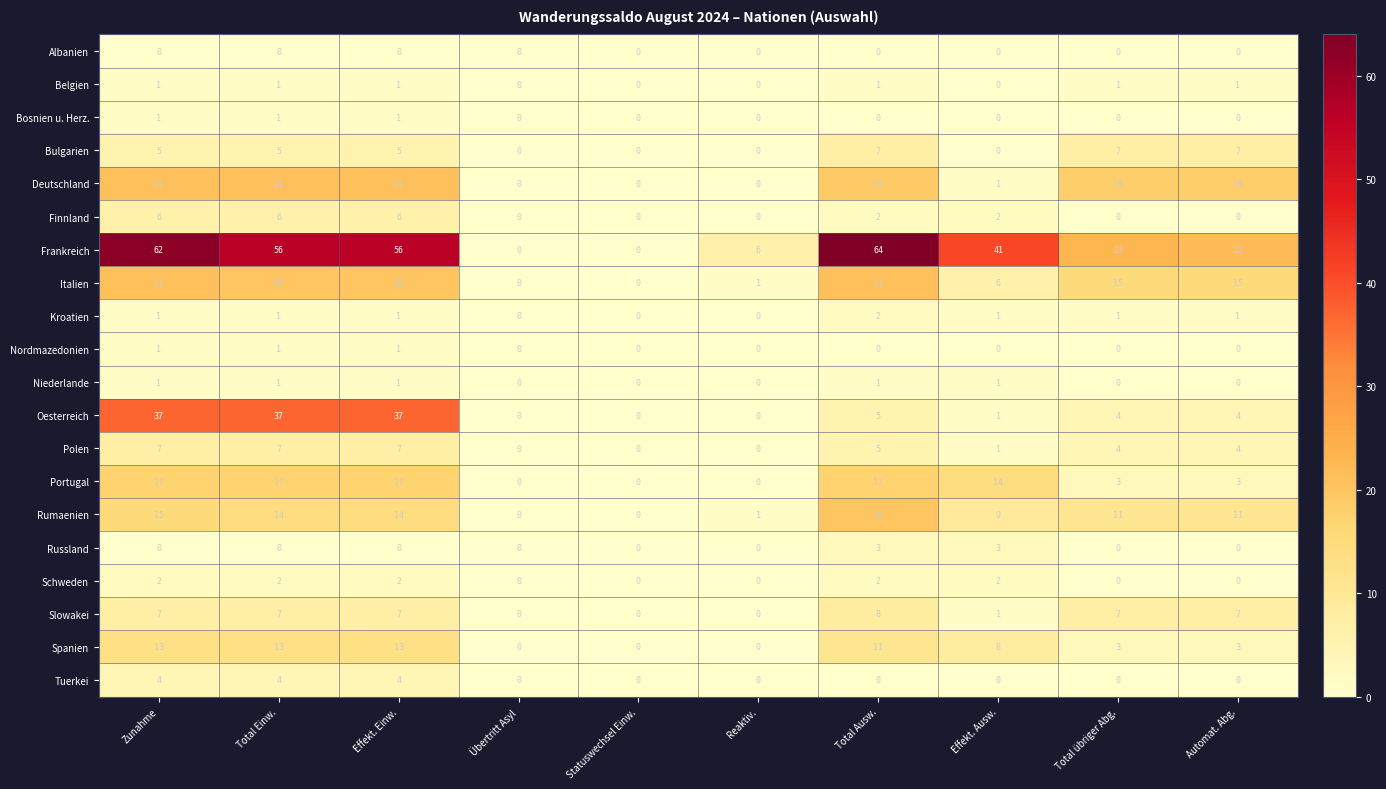

What is the difference between the second highest and minimum values in the Oesterreich series?

37